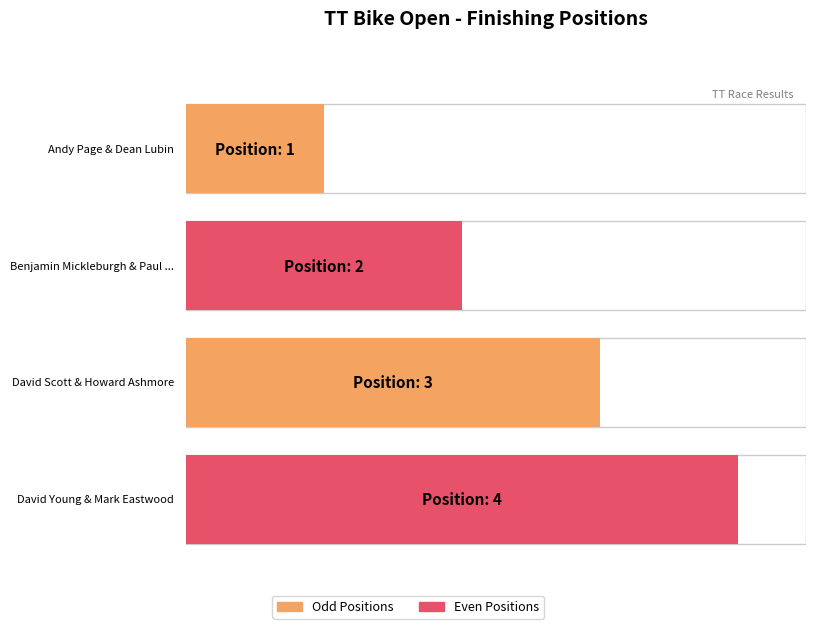

Reading right to left, list all the values displayed in this chart.

David Young & Mark Eastwood=4	David Scott & Howard Ashmore=3	Benjamin Mickleburgh & Paul Jay=2	Andy Page & Dean Lubin=1